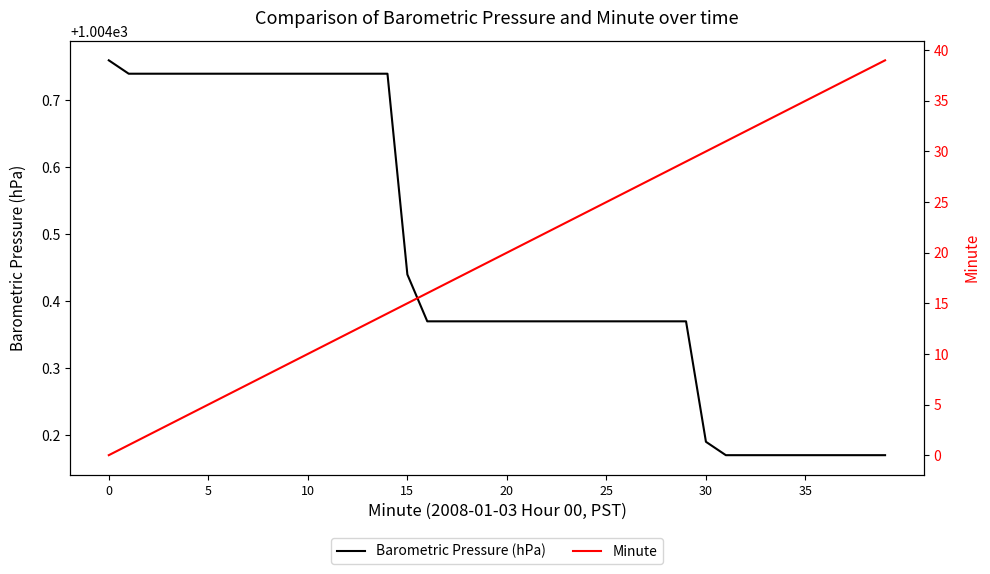

What is the label of the 22nd point from the right?

18